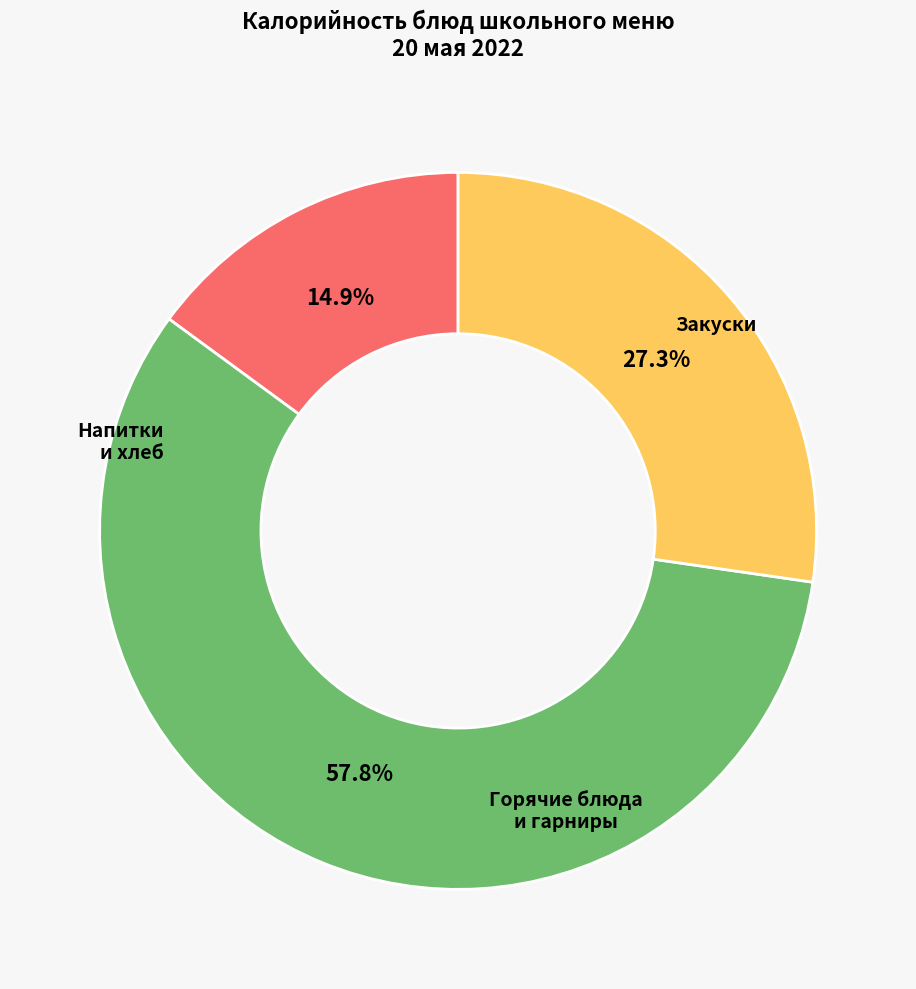

Is there any slice that represents more than half of the pie?

Yes